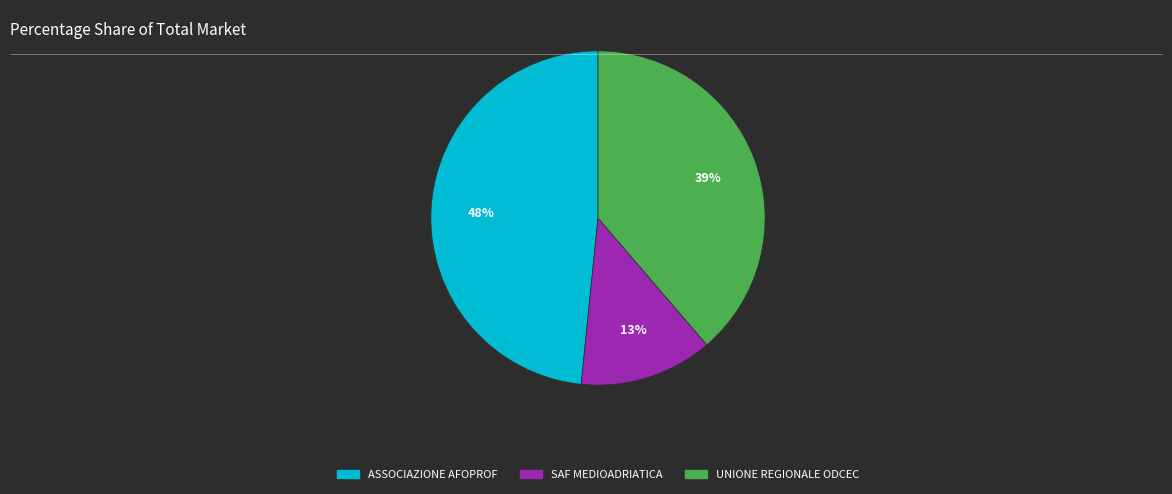

Does any single category account for the majority?

No